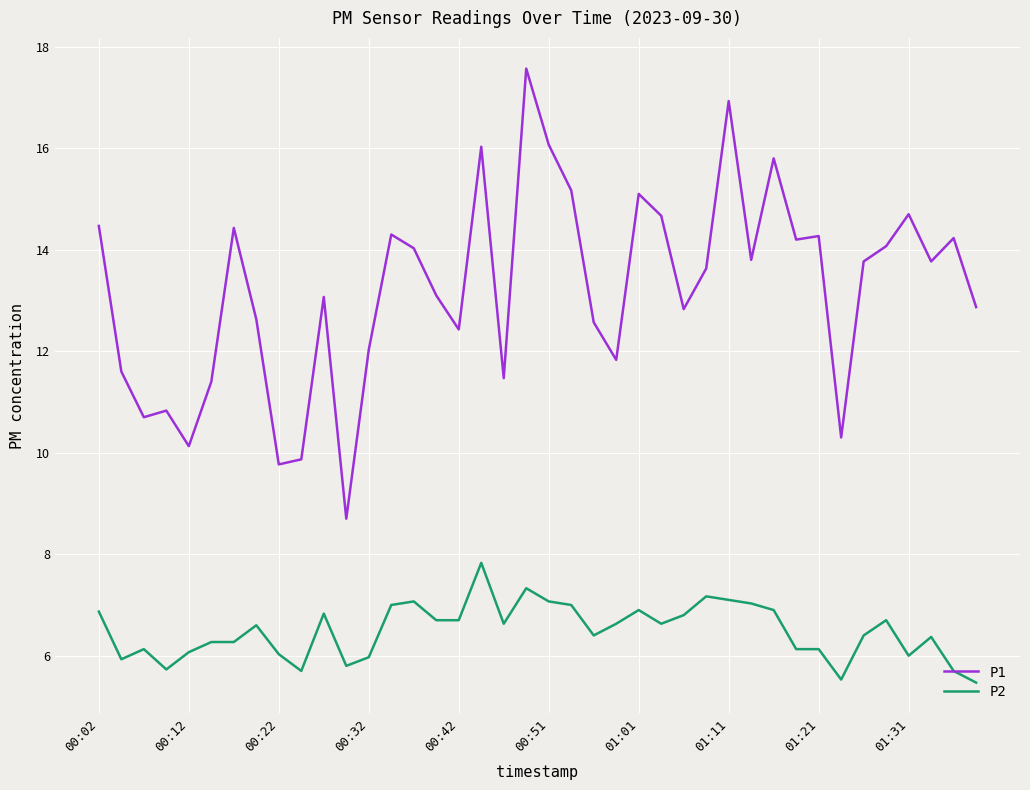

What is the minimum value for P2?

5.5